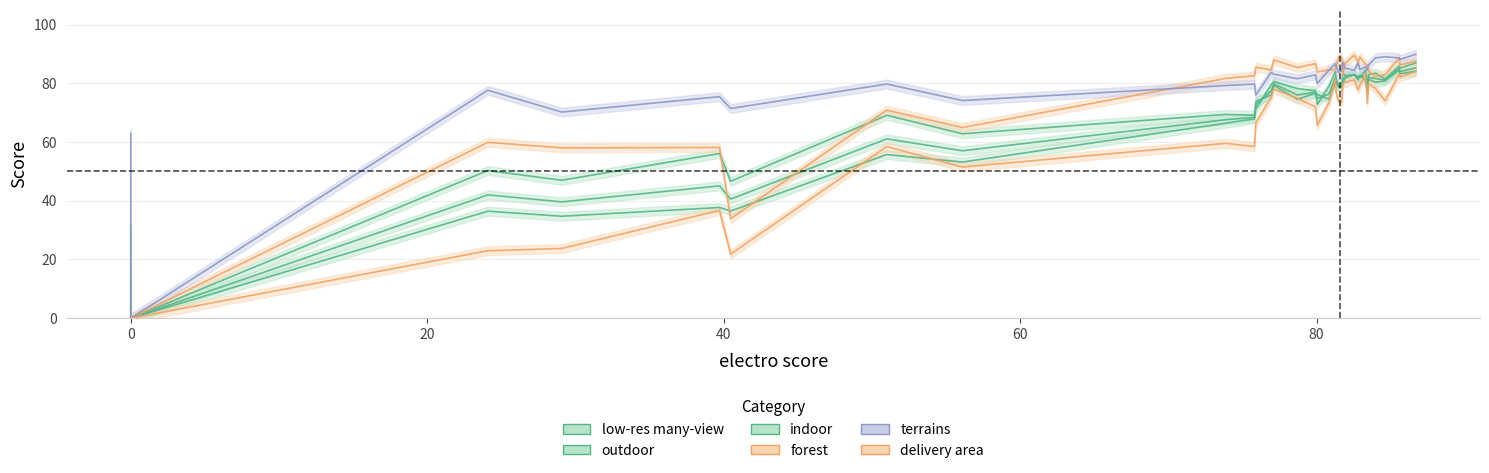

How many lines are shown in the chart?

6